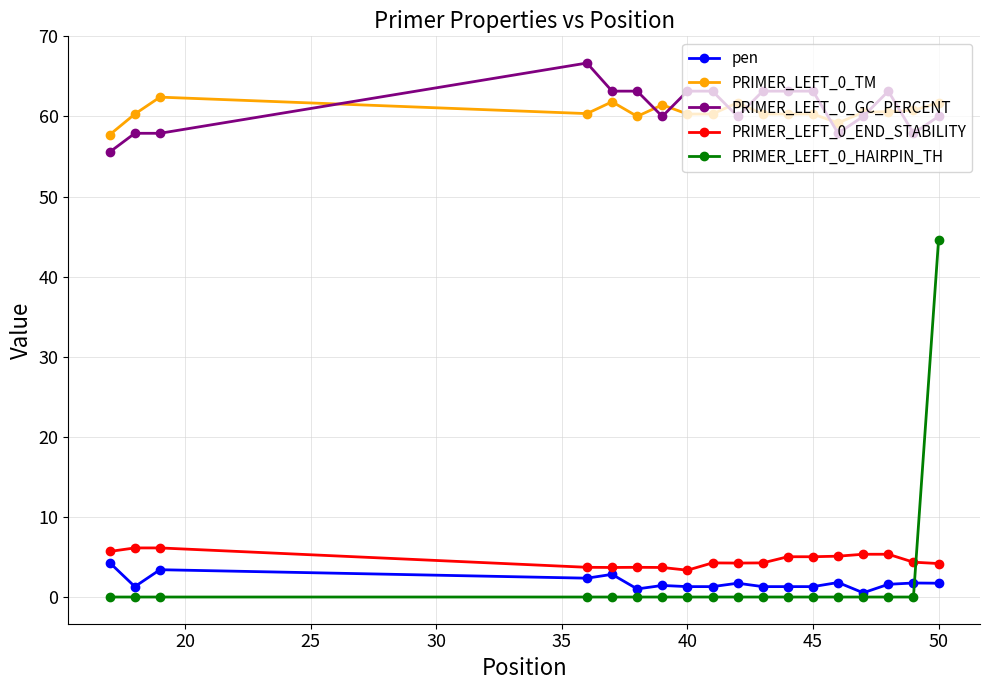

At how many categories does at least one series exceed 17?

18